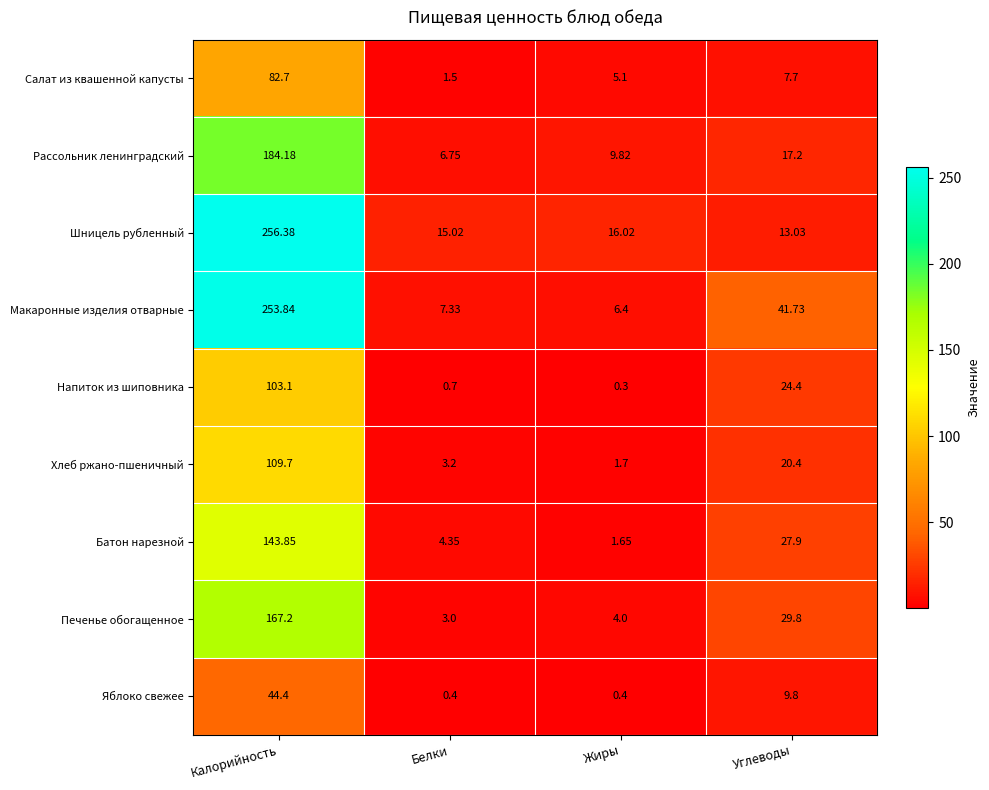

At which category is the sum across all series the highest?

Калорийность